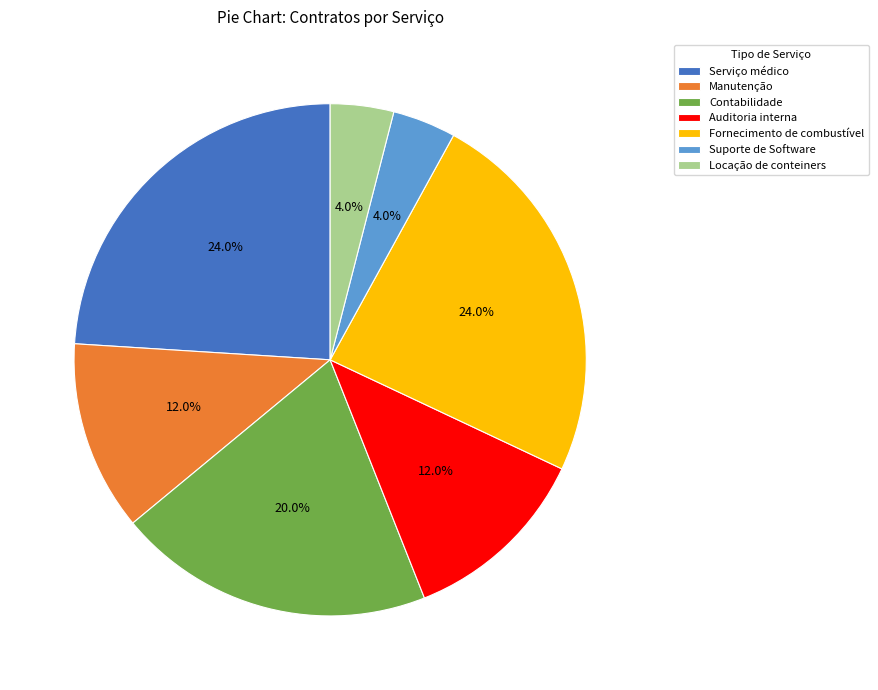

Is it true that Manutenção is 26% of the pie?

False